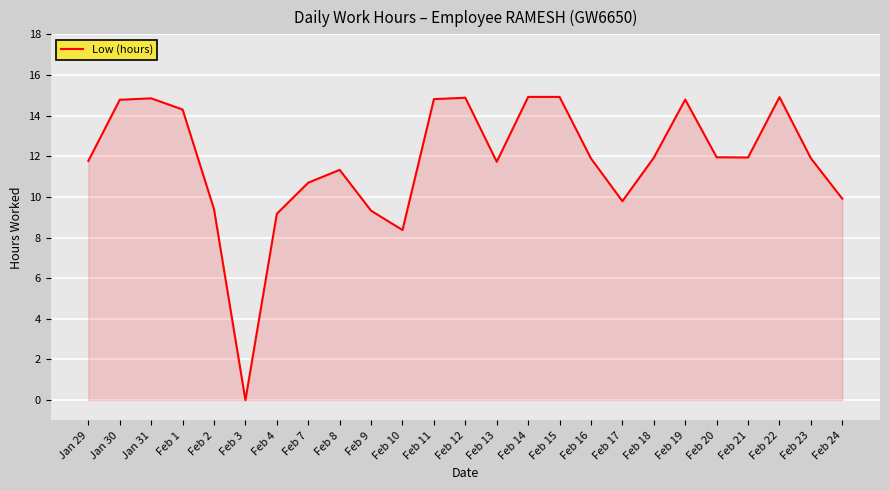

At which label does the data first exceed 11?

Jan 29